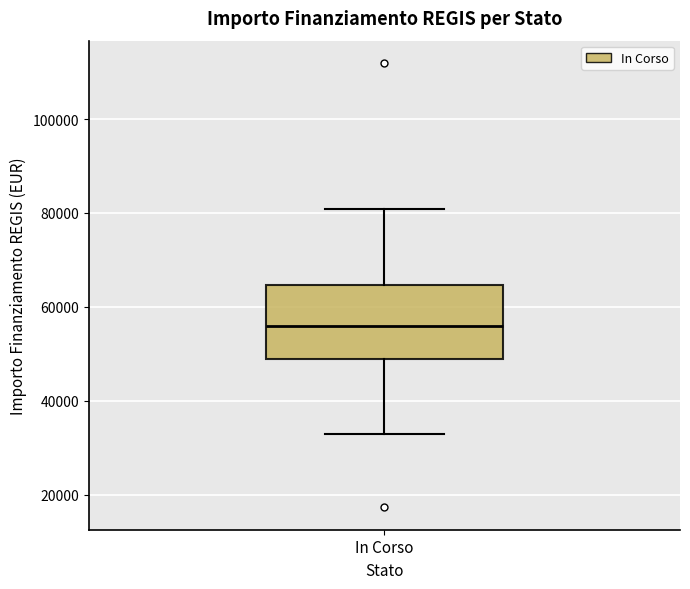

Where does the lower whisker of the box for In Corso end on the y-axis? The values are not printed on the chart, so give them approximately, as read against the axis.

32000